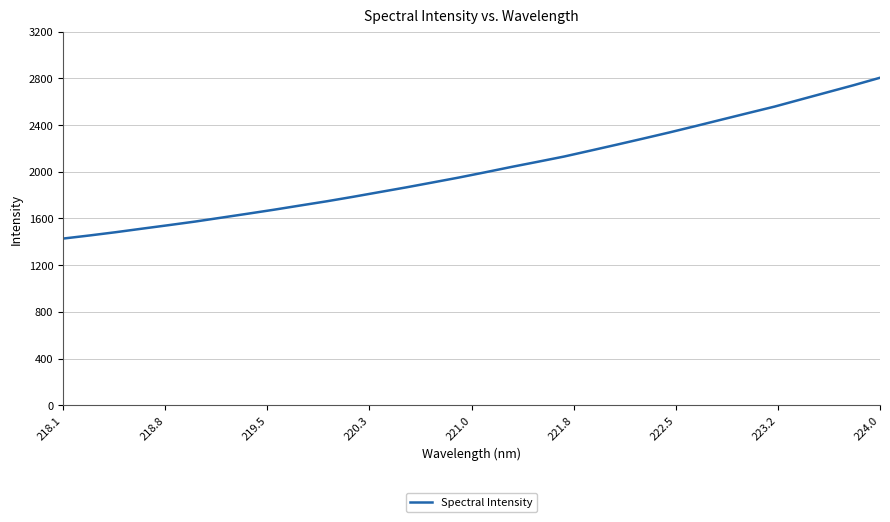

What is the smallest value displayed?

1427.4